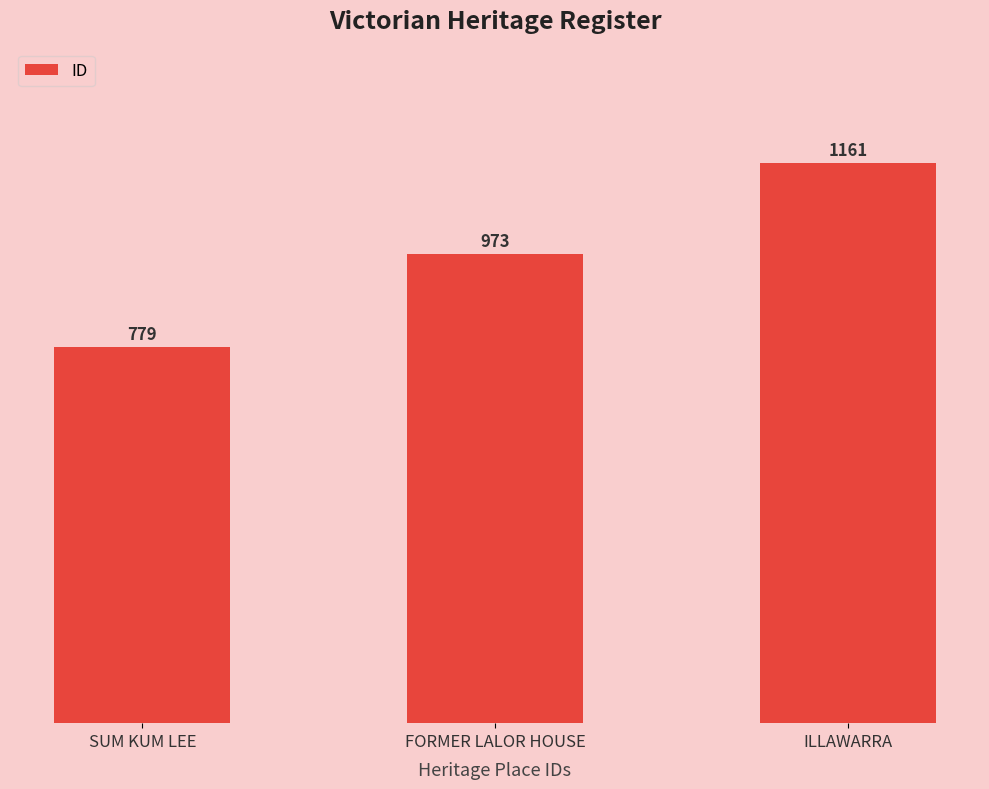

List the labels in order of value, smallest first.

SUM KUM LEE, FORMER LALOR HOUSE, ILLAWARRA